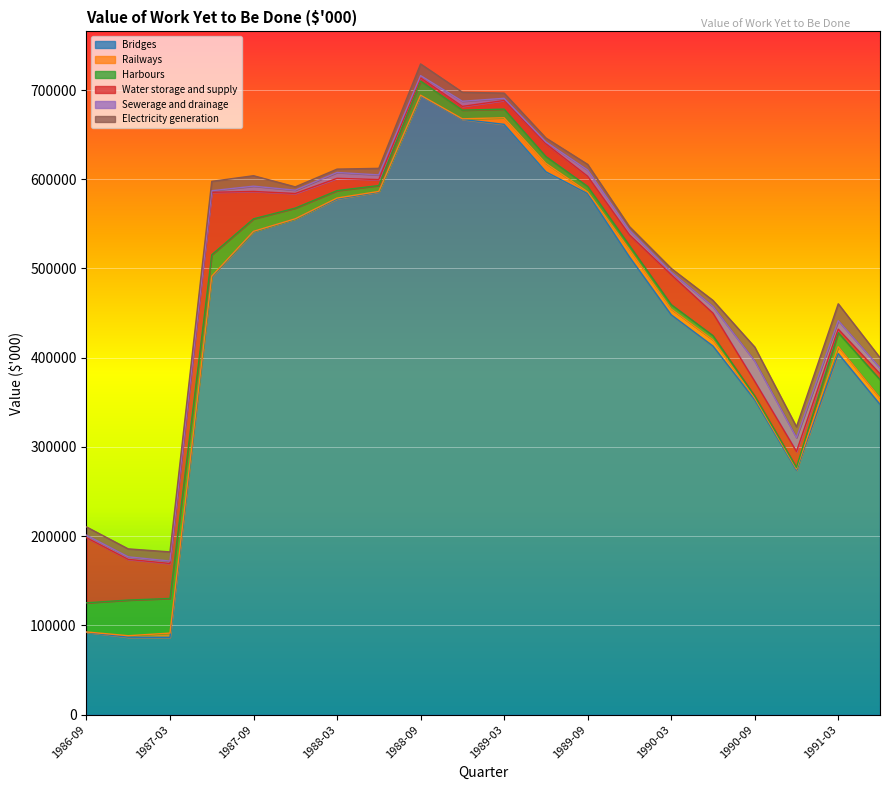

At which label does Bridges first exceed 513062?

1987-09